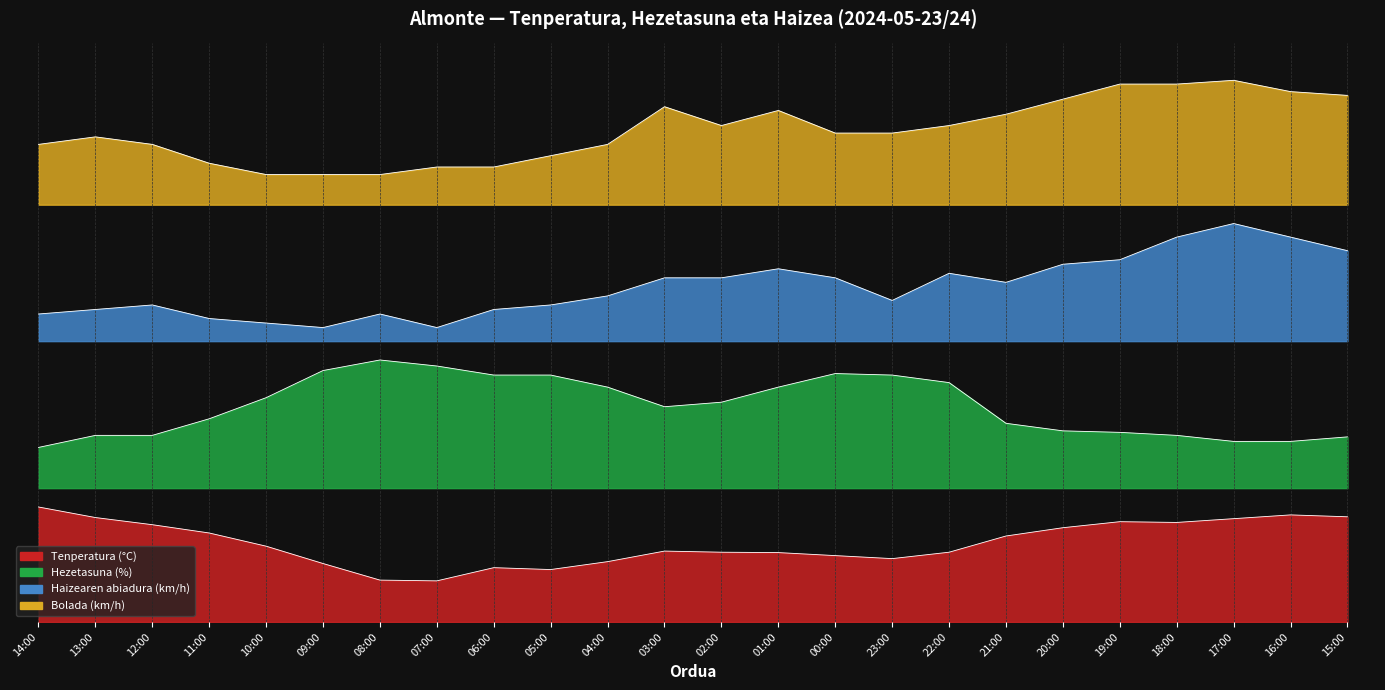

What is the sum of the Bolada (km/h) values at 14:00 and 22:00?

258.4